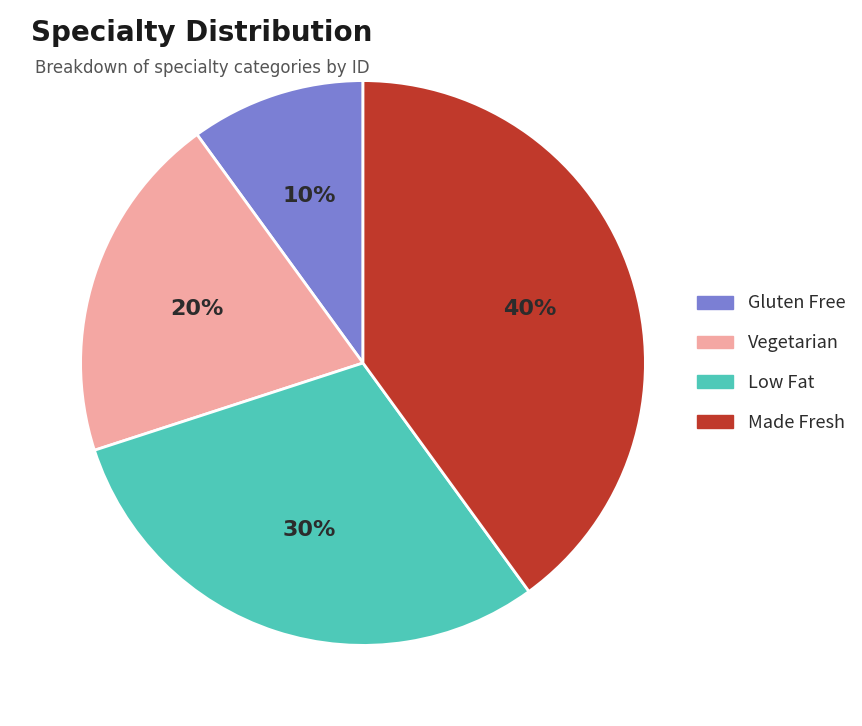

How many slices are in this pie chart?

4